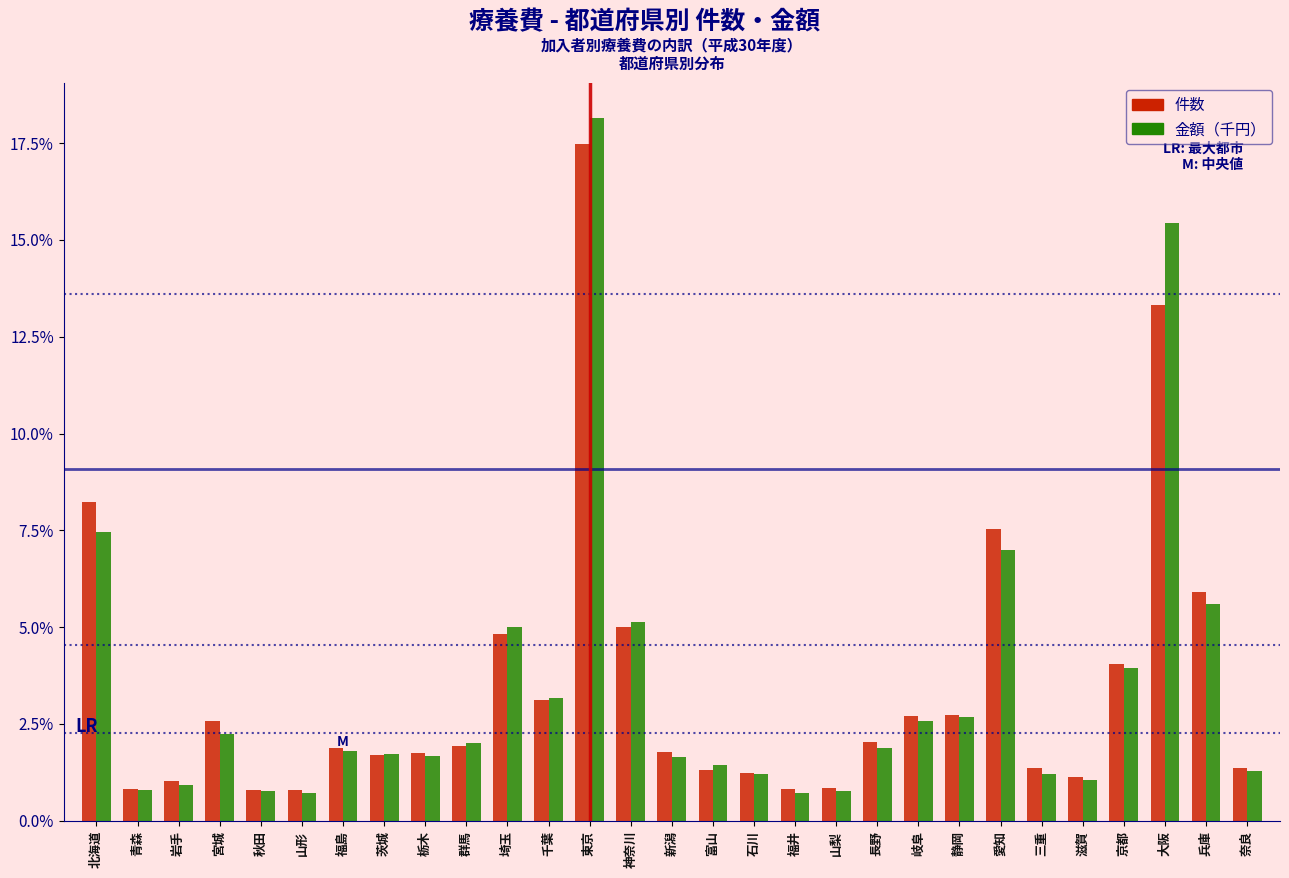

Which series changed the most between 岩手 and 埼玉?

金額（千円）